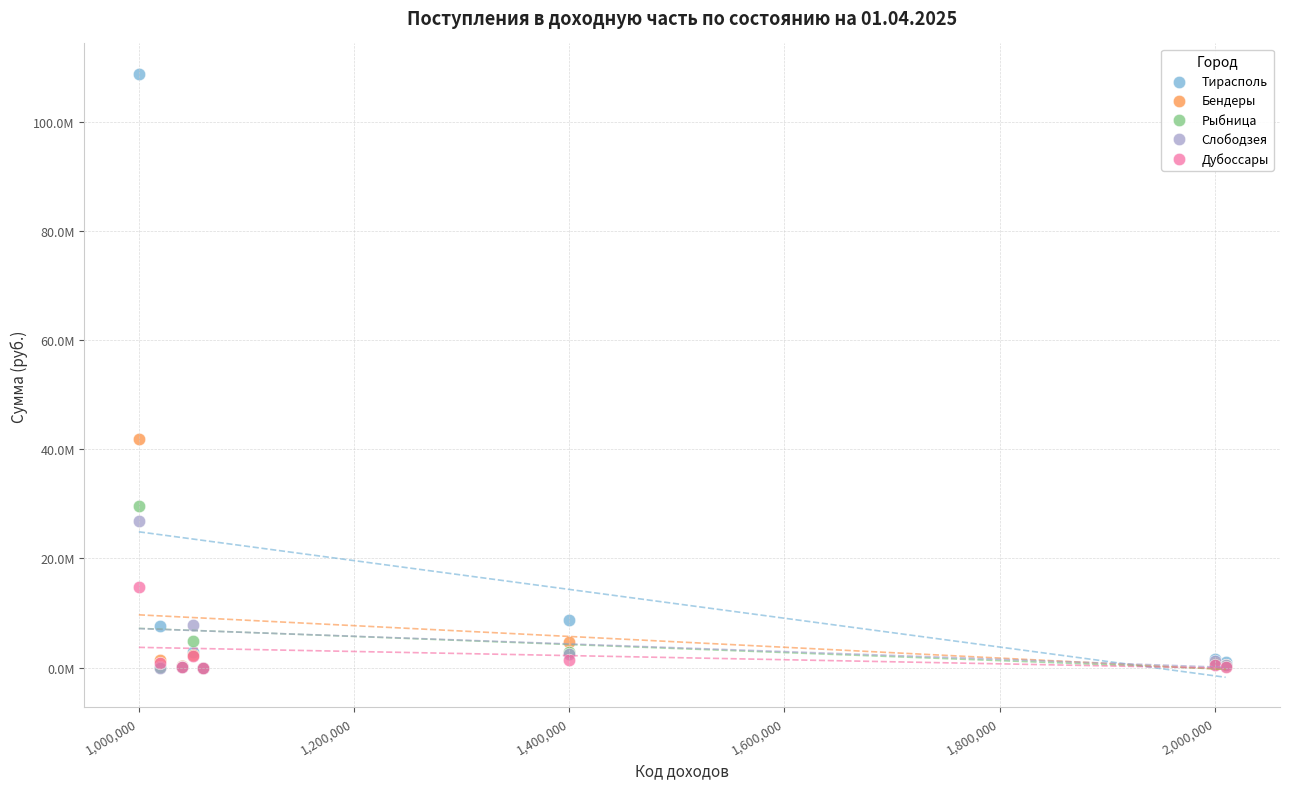

Which series contains the highest Y value?

Тирасполь